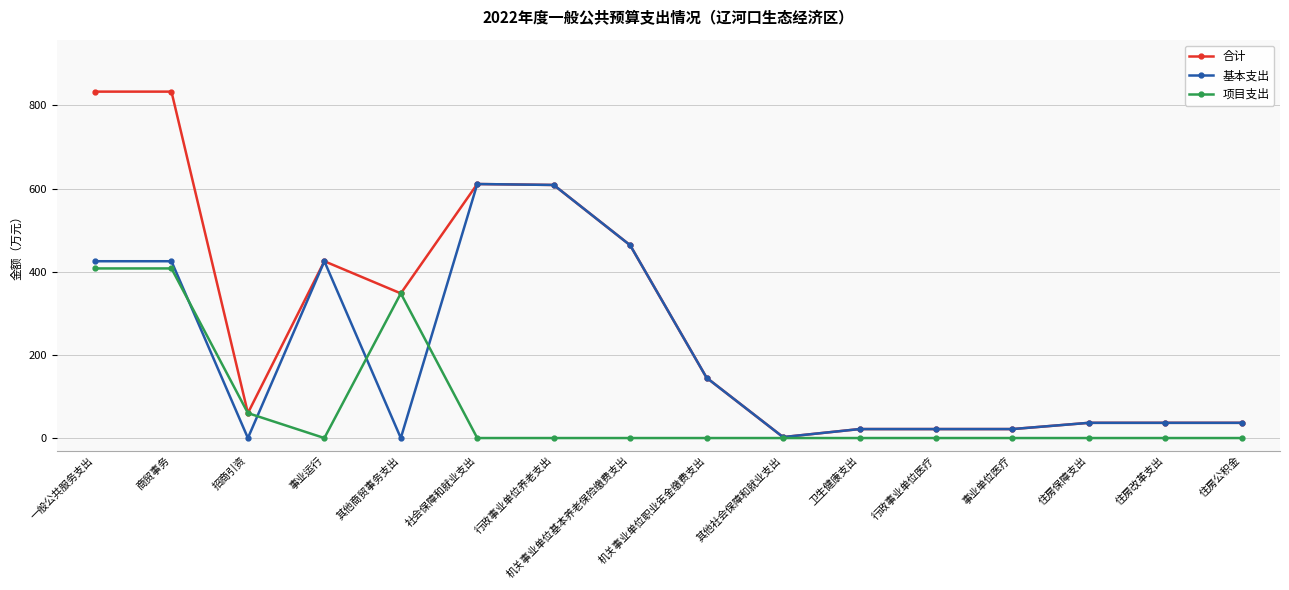

What are all the series names shown in the legend?

合计, 基本支出, 项目支出